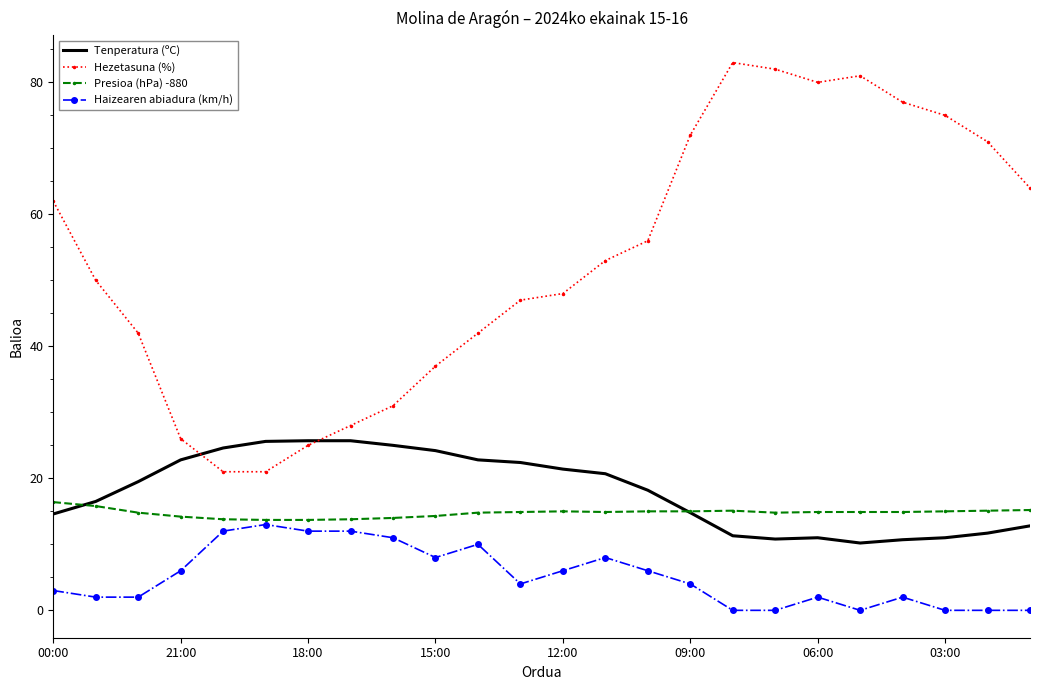

Which series has the largest range (max minus min)?

Hezetasuna (%)